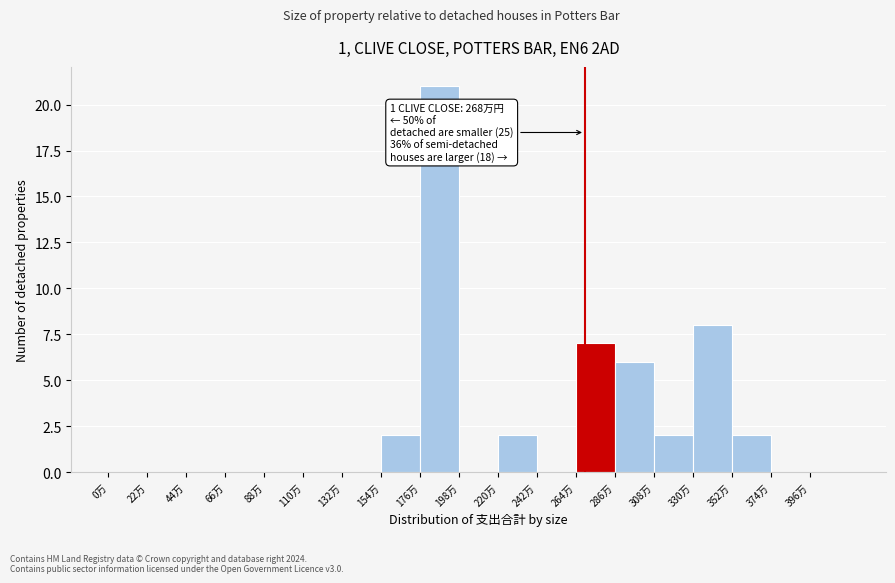

Which range on the x-axis has the tallest bar?

176 to 198